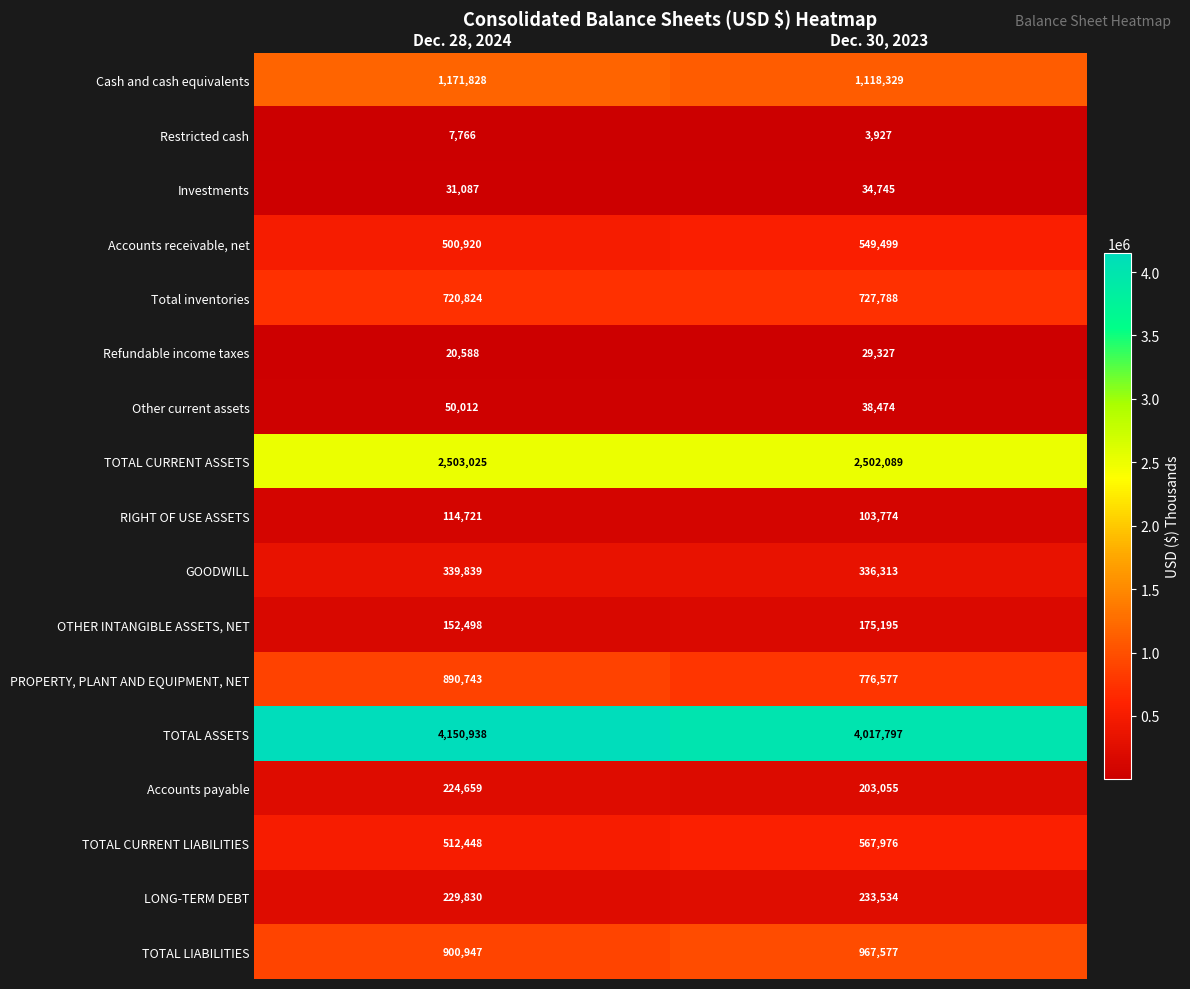

True or false: LONG-TERM DEBT has a value of 77855 at Dec. 28, 2024.

False